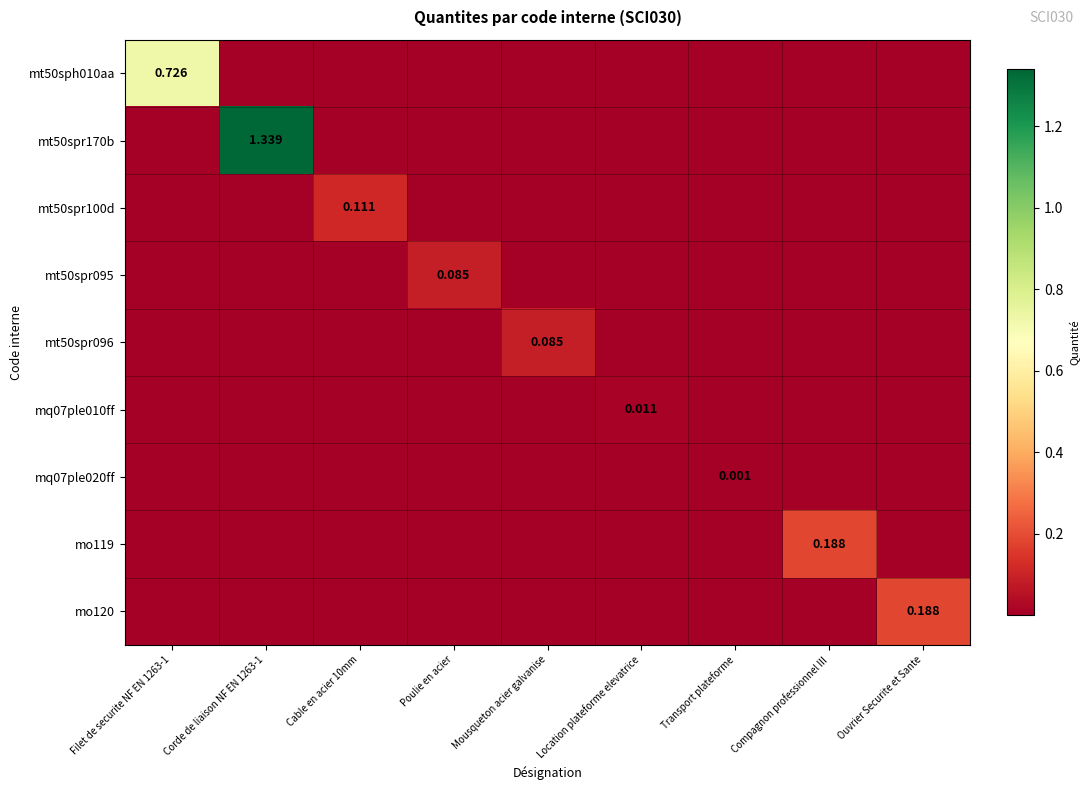

Which category has the highest value in the mq07ple010ff series?

Location plateforme elevatrice